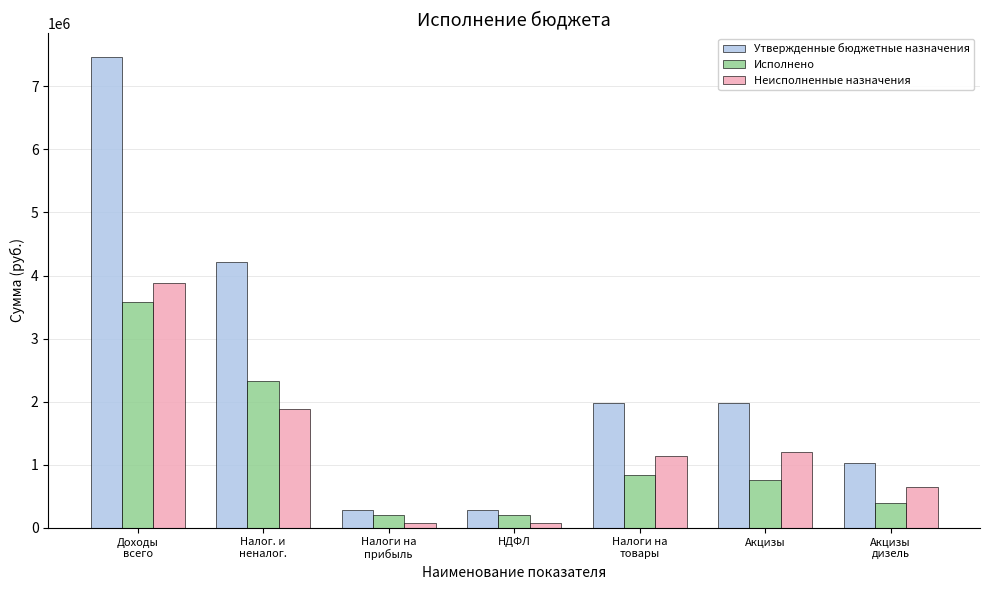

What are all the series names shown in the legend?

Утвержденные бюджетные назначения, Исполнено, Неисполненные назначения